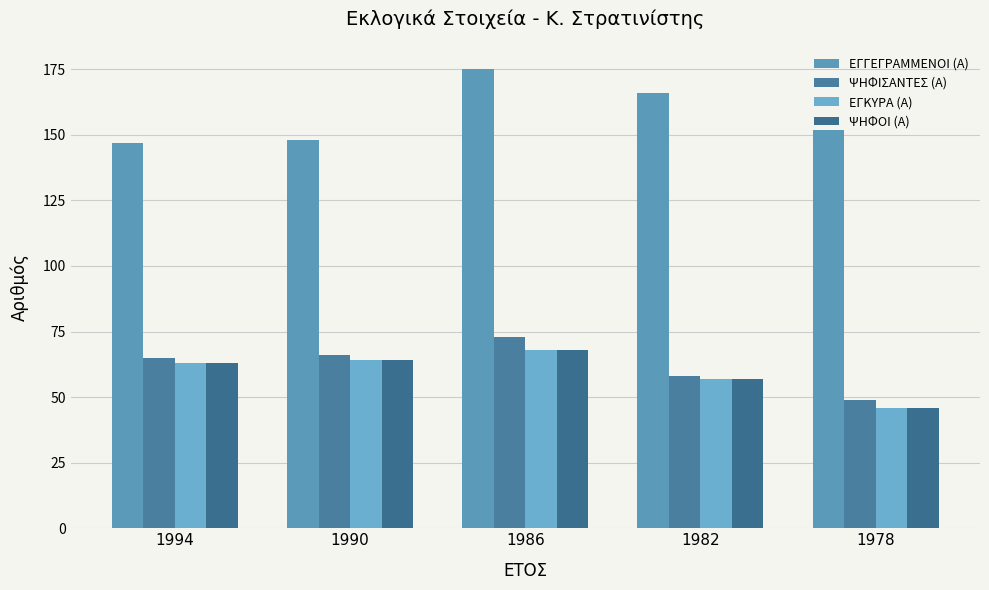

The value of ΨΗΦΟΙ (Α) at 1986 is 108. True or false?

False